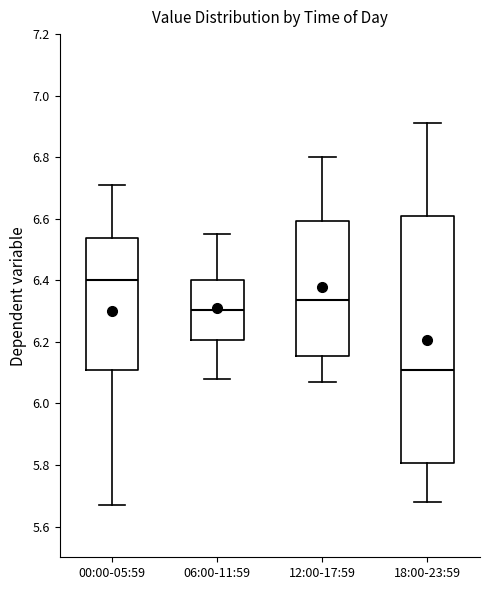

Reading left to right, transcribe this box plot: for each box, give where its median line is, the range the box spans, and where its two whiskers end, as read against the y-axis. The values are not printed on the chart, so give them approximately, as read against the axis.

00:00-05:59: median 6.40, box 6.10 to 6.54, whiskers 5.68 to 6.72
06:00-11:59: median 6.30, box 6.20 to 6.40, whiskers 6.08 to 6.56
12:00-17:59: median 6.34, box 6.16 to 6.60, whiskers 6.08 to 6.80
18:00-23:59: median 6.12, box 5.80 to 6.62, whiskers 5.68 to 6.92